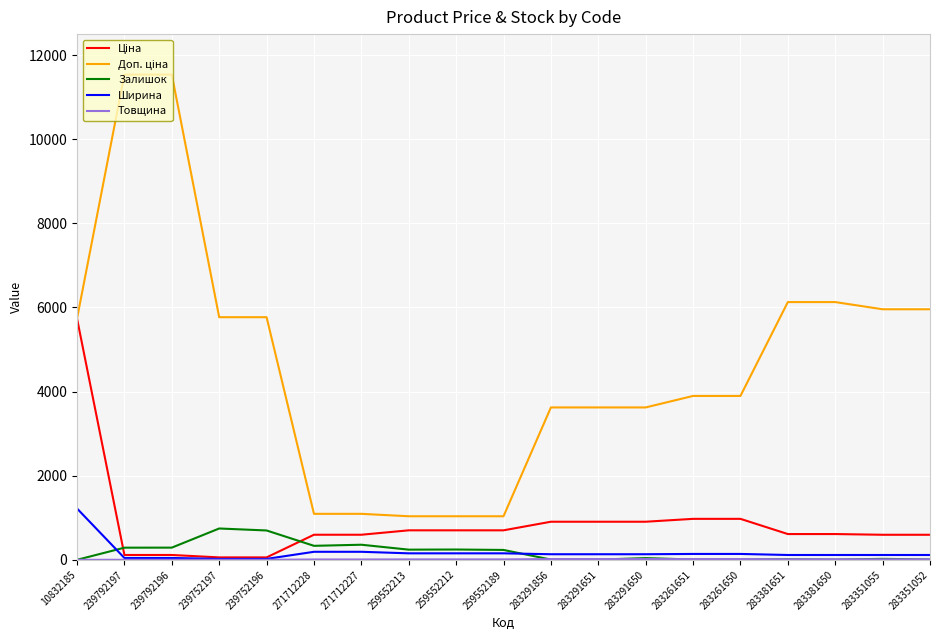

True or false: Ширина has a value of 44.0 at 239792196.

True